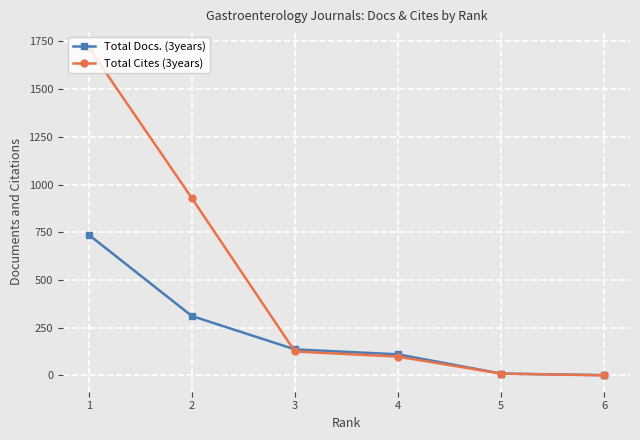

What is the value of the Total Cites (3years) point at the 2nd from the left?

929